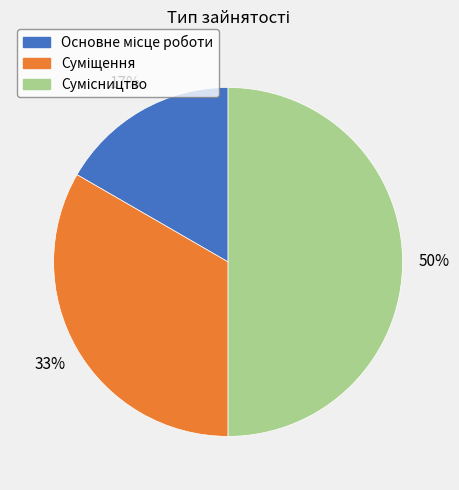

To the nearest percent, what is the average slice percentage?

33%